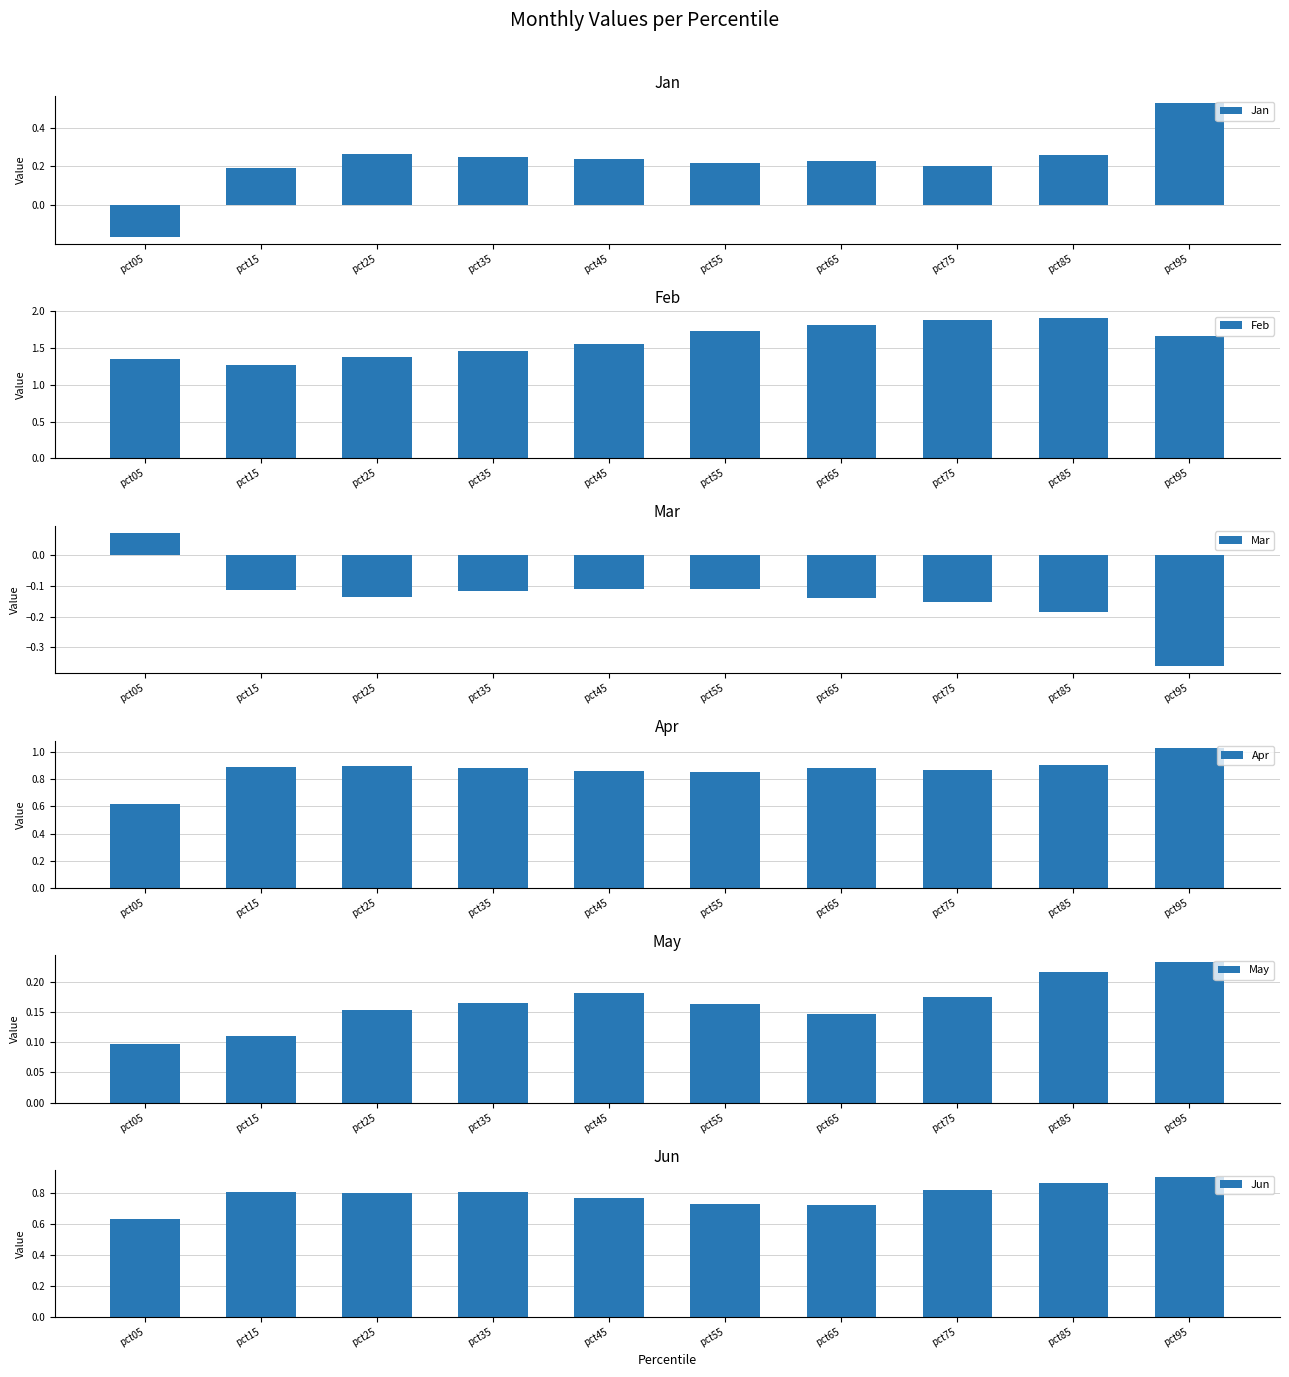

Read the Jun value at pct85.

0.9